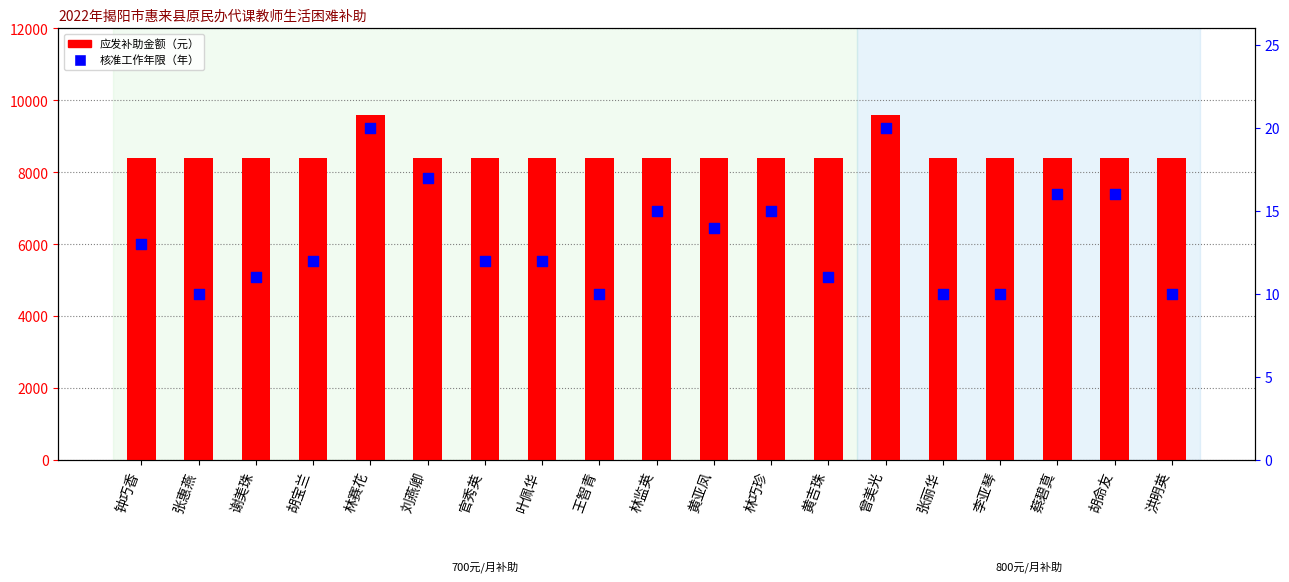

What are all the series names shown in the legend?

应发补助金额, 核准工作年限